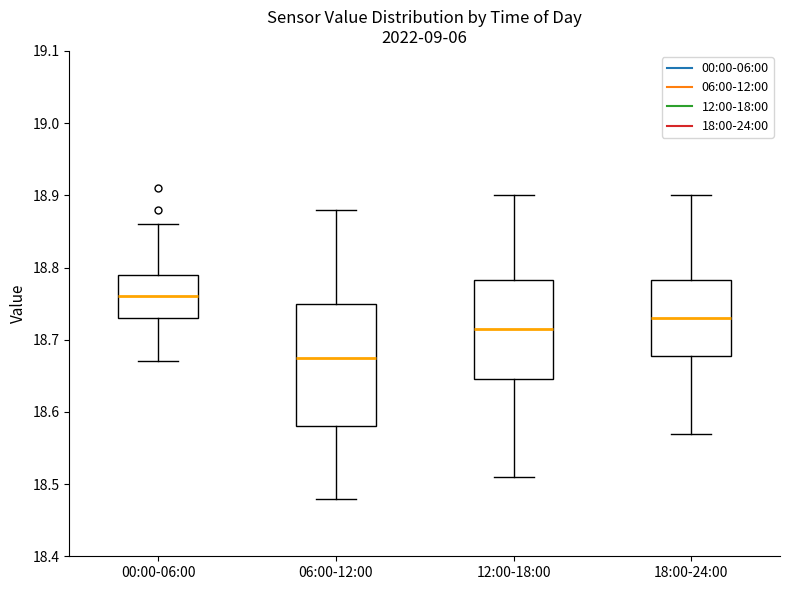

Which box is the tallest, from its lower edge to its upper edge?

06:00-12:00